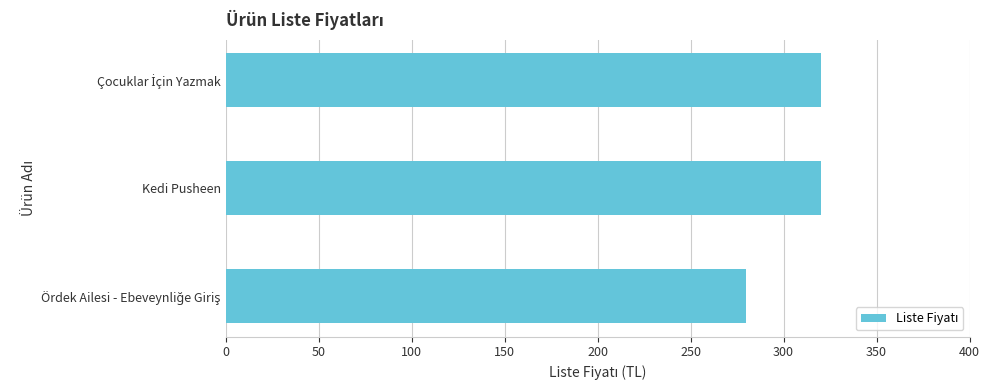

What is the average value?

307